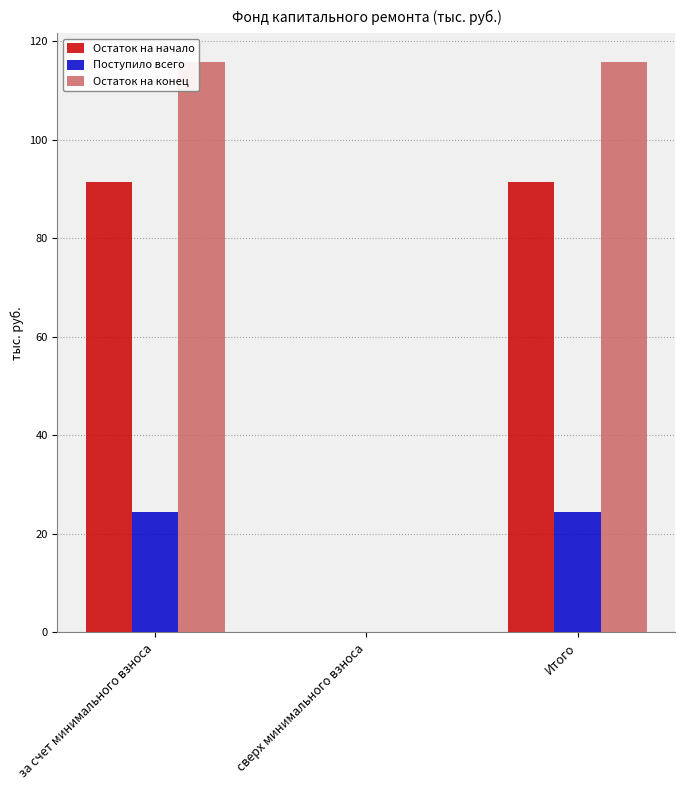

The value of Остаток на начало at за счет минимального взноса is 91.5. True or false?

True